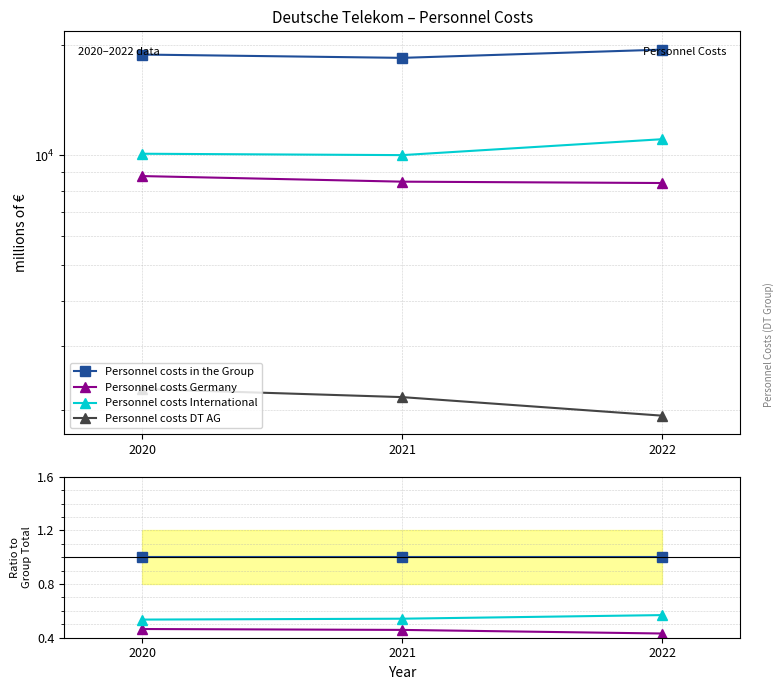

Which series has the largest total across all categories?

Personnel costs in the Group